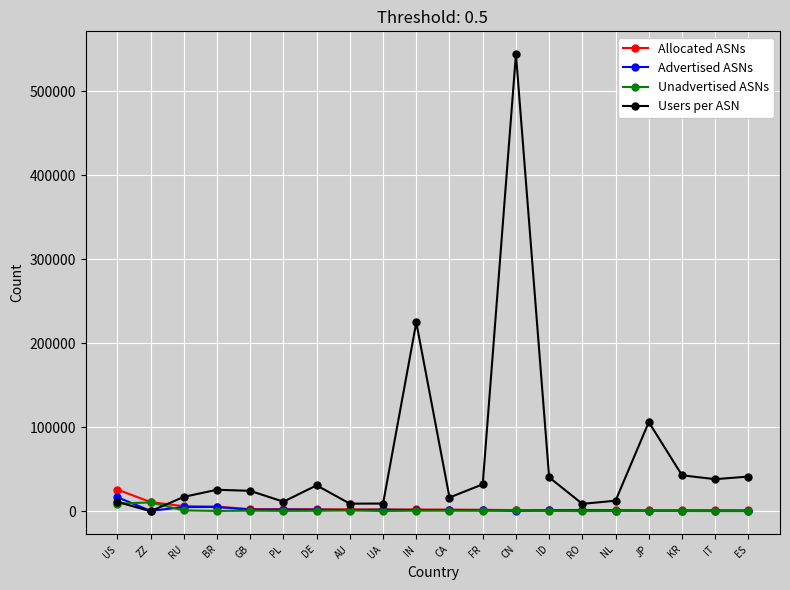

The Users per ASN series shows 0 at ZZ. True or false?

True